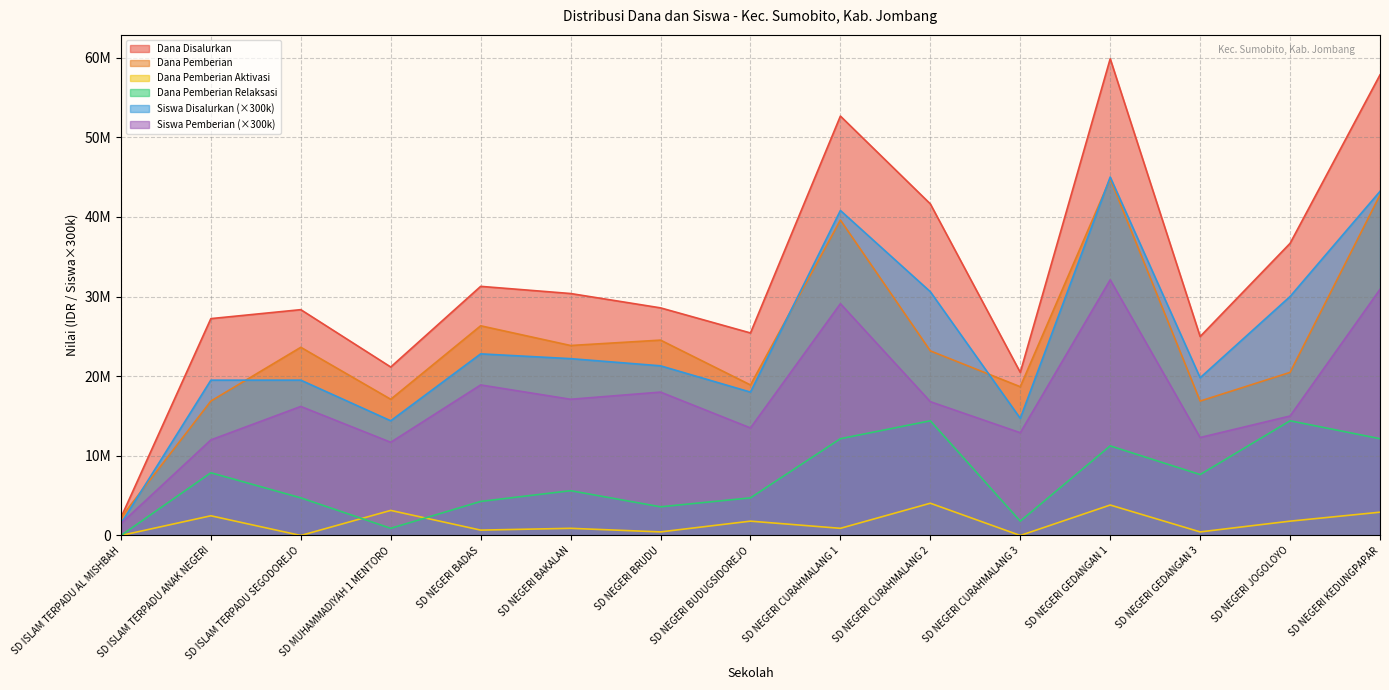

What position from the left is SD NEGERI JOGOLOYO?

14